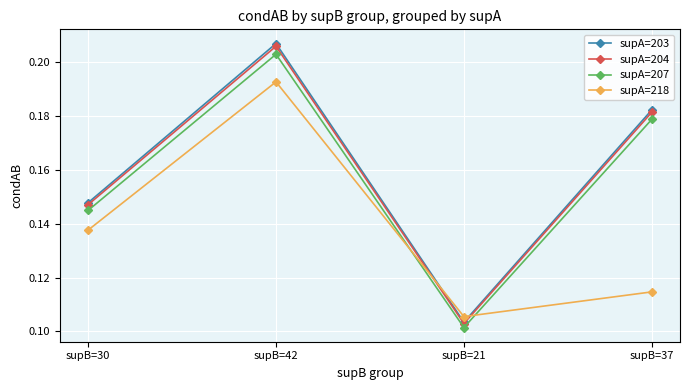

Which series changed the most between supB=30 and supB=37?

supA=203